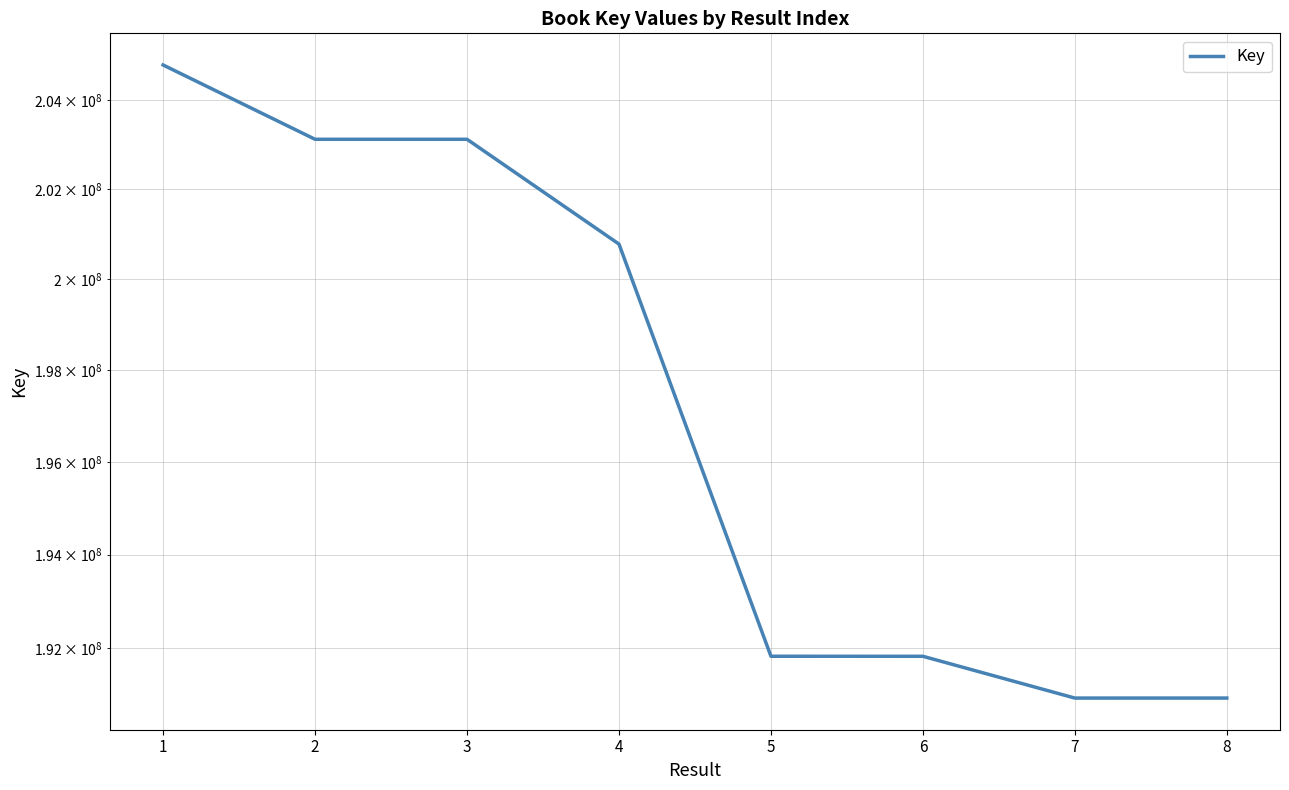

Which category has the lowest value across all series?

7